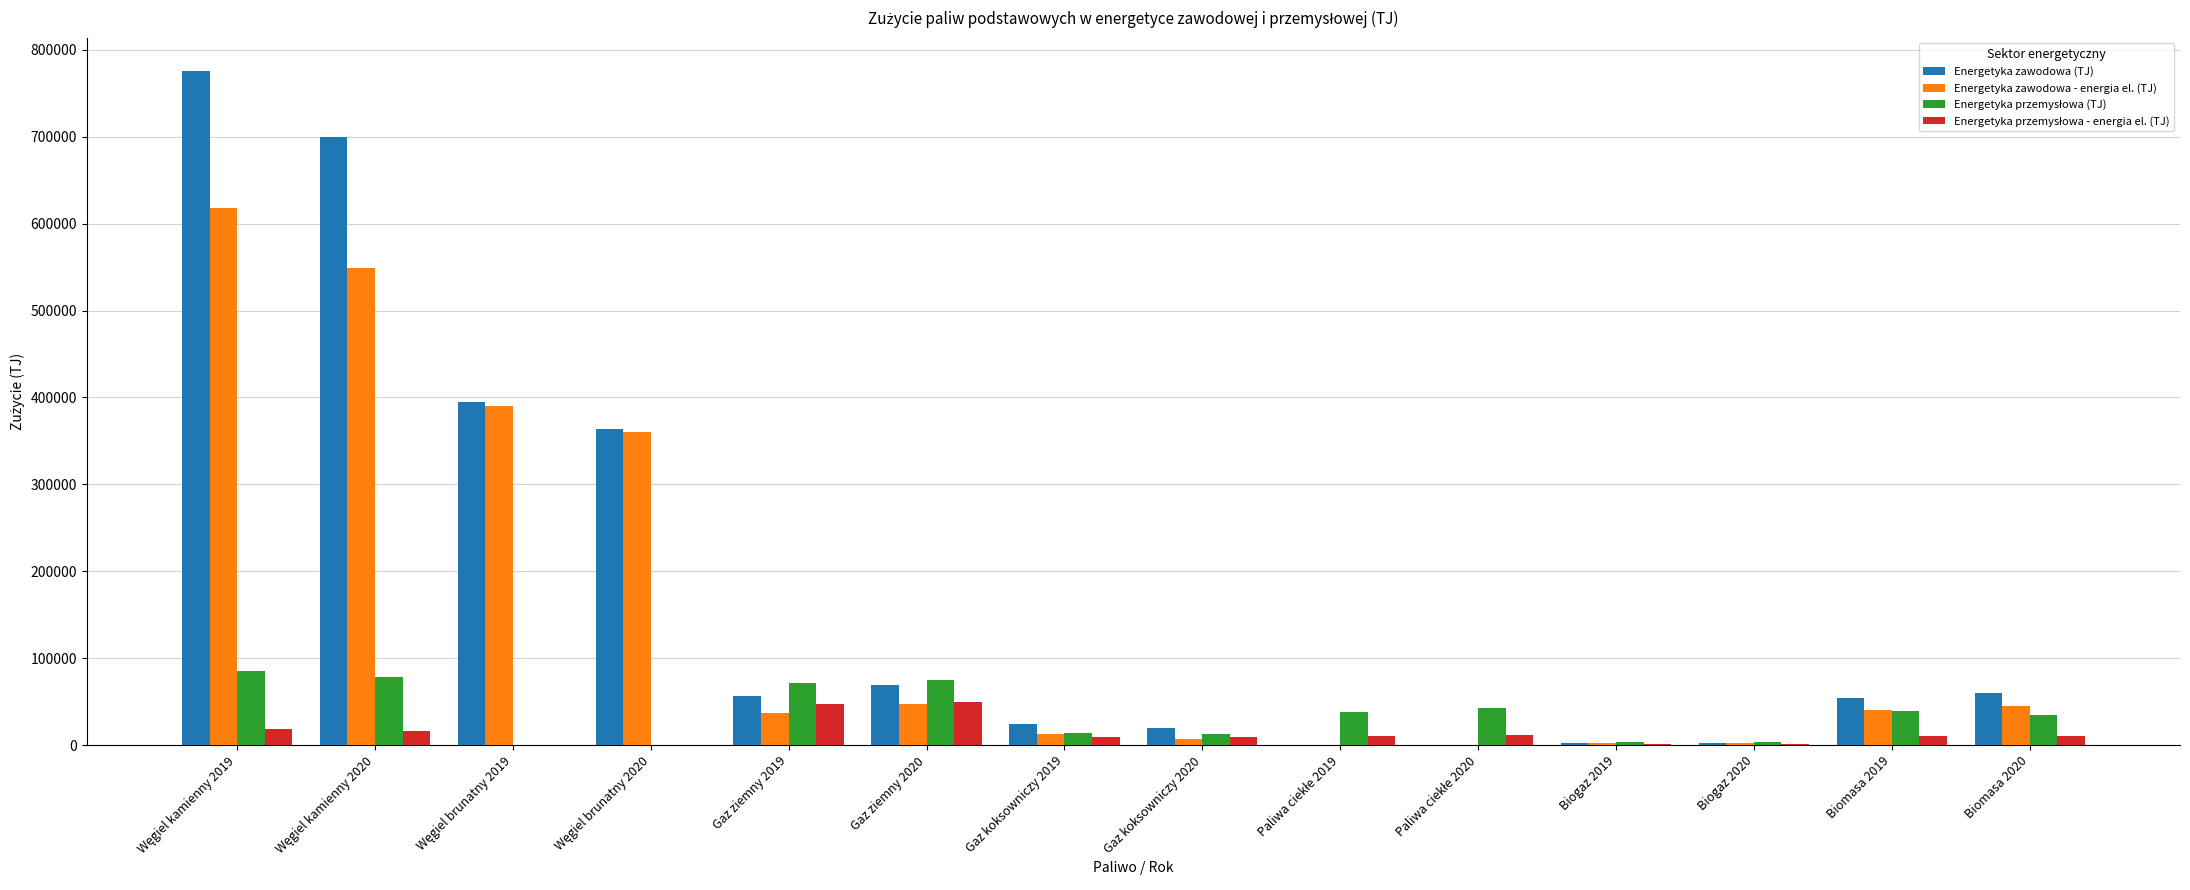

What is the sum of all Energetyka zawodowa - energia el. (TJ) values?

2111332.0